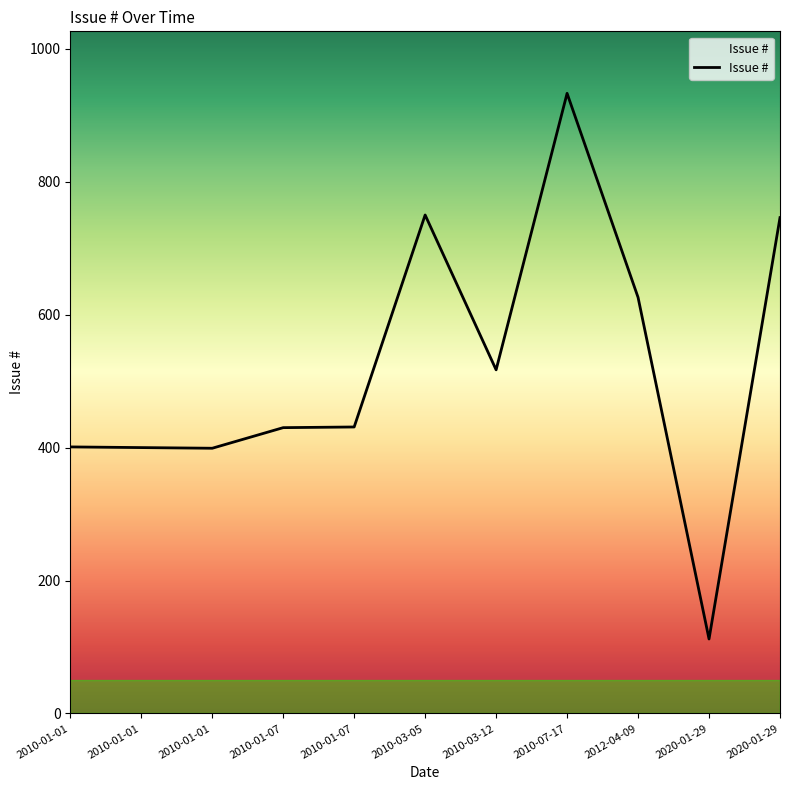

How many lines are shown in the chart?

1